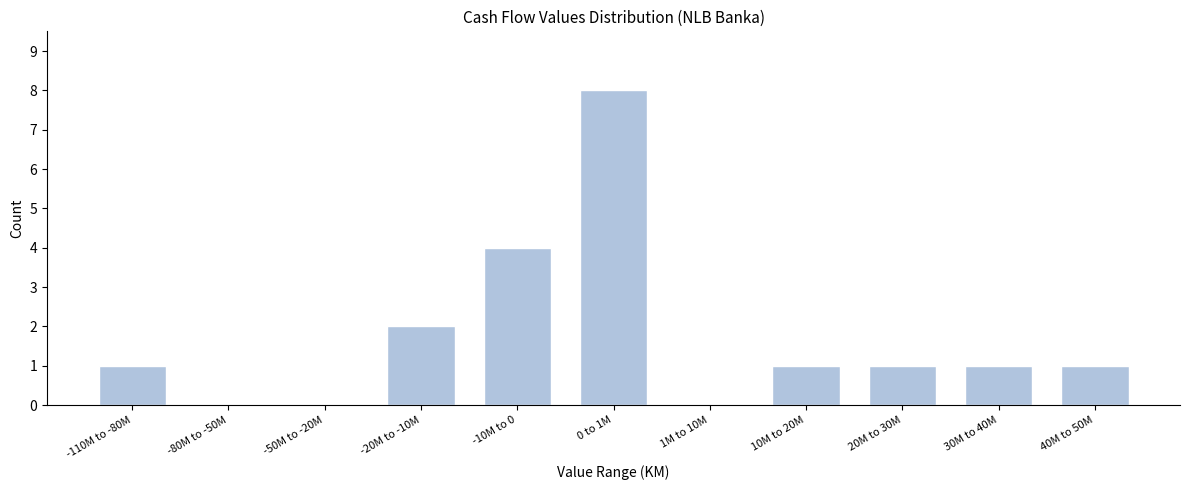

Reading left to right, list all the values displayed in this chart.

-110M to -80M=1	-80M to -50M=0	-50M to -20M=0	-20M to -10M=2	-10M to 0=4	0 to 1M=8	1M to 10M=0	10M to 20M=1	20M to 30M=1	30M to 40M=1	40M to 50M=1